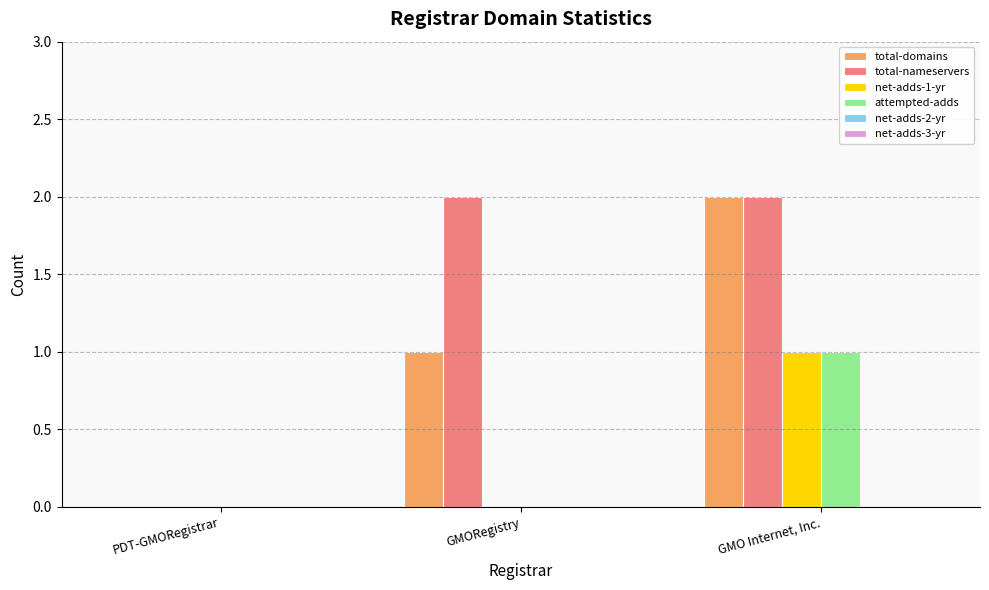

How many categories are shown in the chart?

3